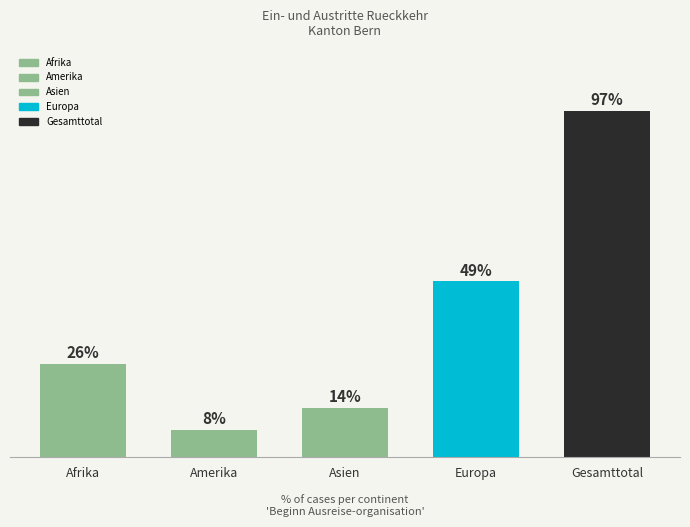

Which has a higher value, Afrika or Gesamttotal?

Gesamttotal